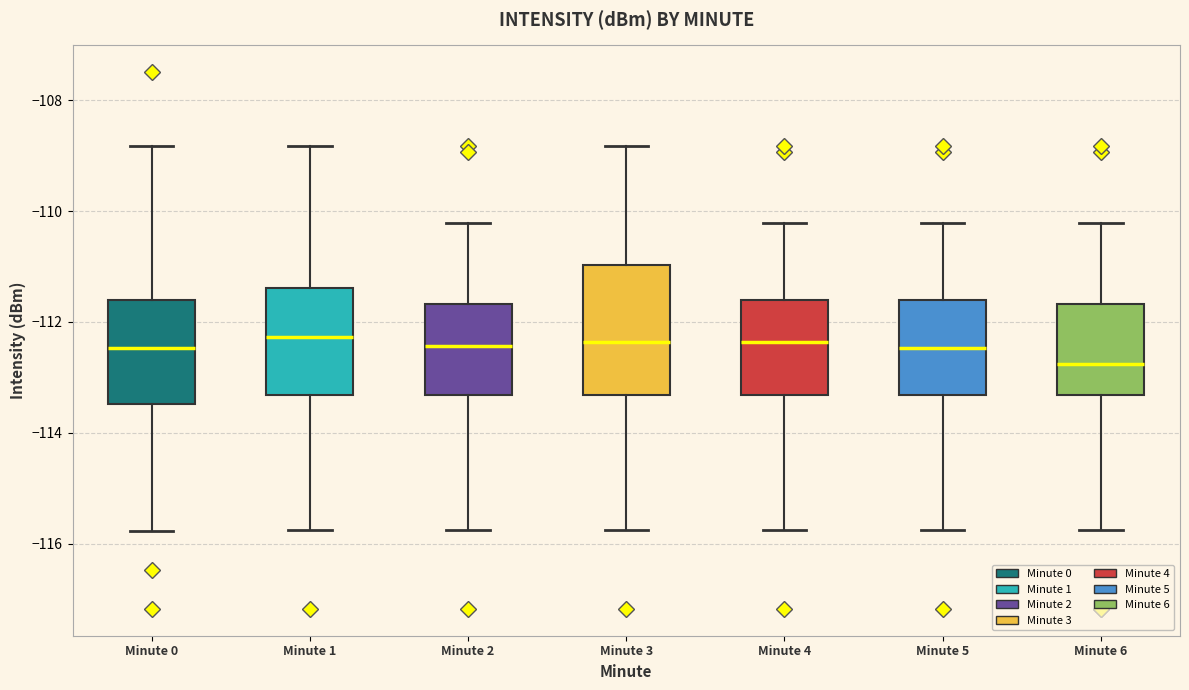

Comparing the boxes themselves (not the whiskers), which one is the tallest?

Minute 3